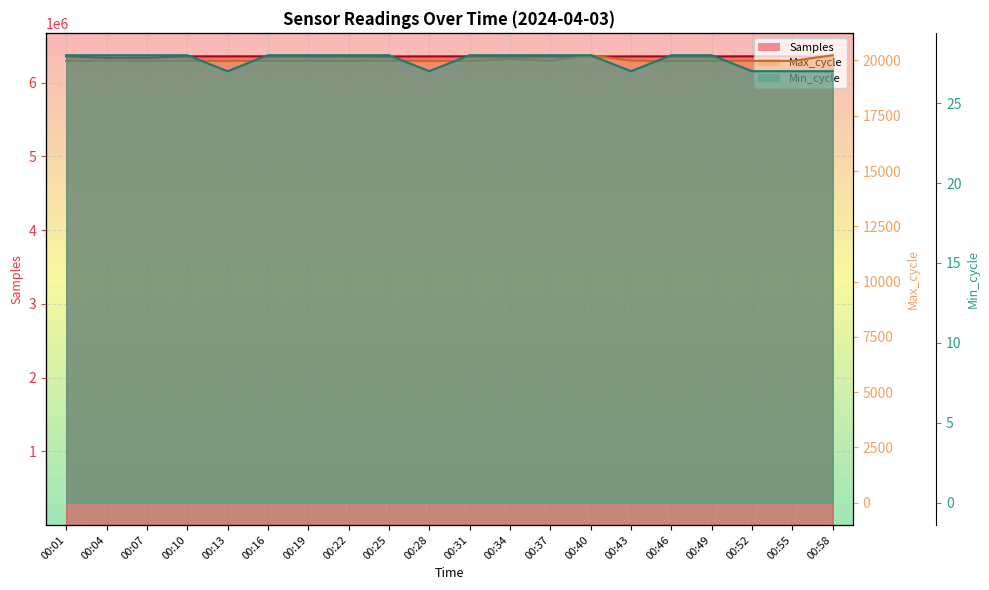

True or false: Samples and Max_cycle cross at least once.

False